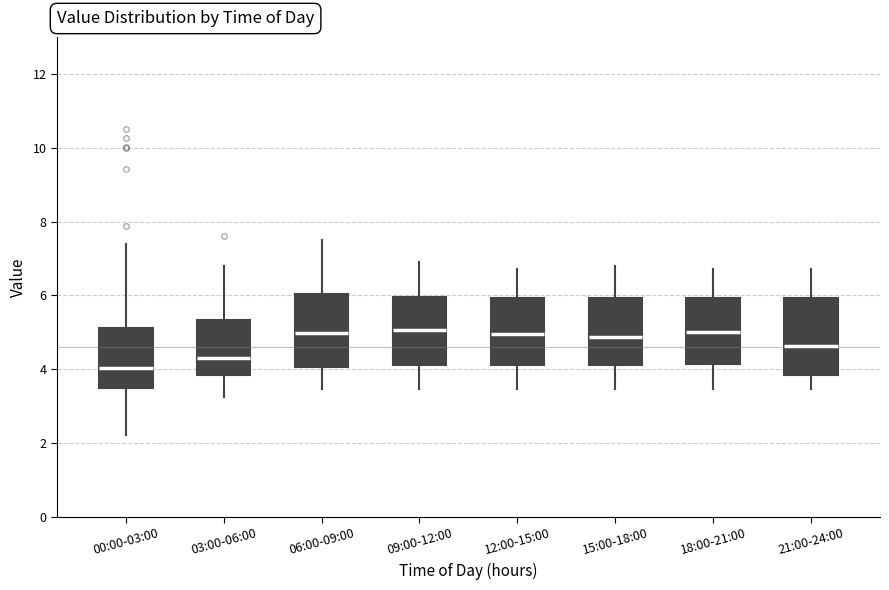

Reading left to right, transcribe this box plot: for each box, give where its median line is, the range the box spans, and where its two whiskers end, as read against the y-axis. The values are not printed on the chart, so give them approximately, as read against the axis.

00:00-03:00: median 4.0, box 3.4 to 5.2, whiskers 2.2 to 7.4
03:00-06:00: median 4.4, box 3.8 to 5.4, whiskers 3.2 to 6.8
06:00-09:00: median 5.0, box 4.0 to 6.0, whiskers 3.4 to 7.6
09:00-12:00: median 5.0, box 4.2 to 6.0, whiskers 3.4 to 7.0
12:00-15:00: median 5.0, box 4.2 to 6.0, whiskers 3.4 to 6.8
15:00-18:00: median 4.8, box 4.2 to 6.0, whiskers 3.4 to 6.8
18:00-21:00: median 5.0, box 4.2 to 6.0, whiskers 3.4 to 6.8
21:00-24:00: median 4.6, box 3.8 to 6.0, whiskers 3.4 to 6.8